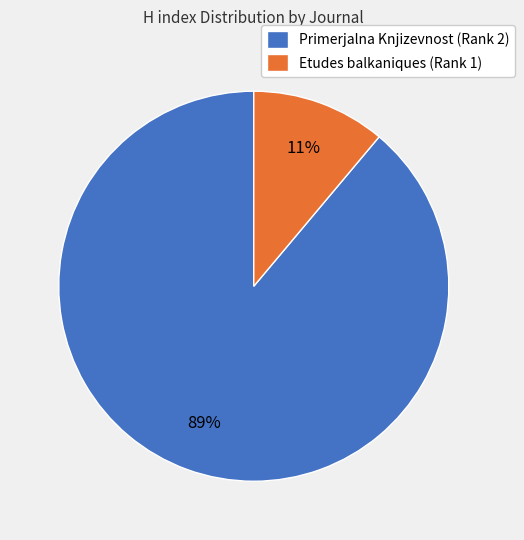

True or false: Primerjalna Knjizevnost (Rank 2) accounts for 89% of the total.

True